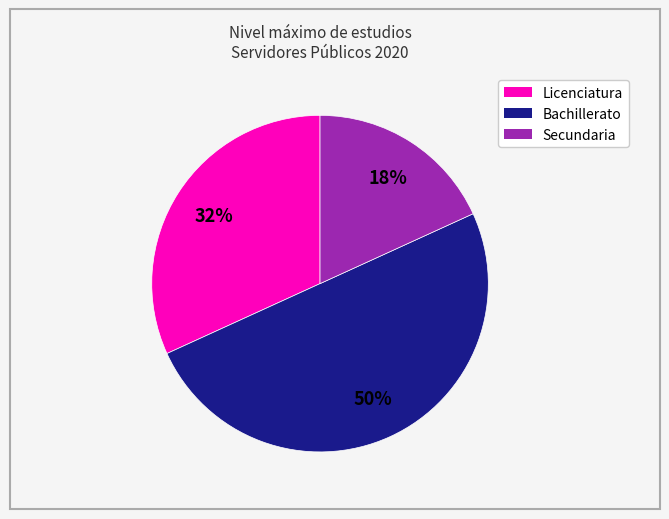

The Secundaria slice represents 18% of the pie. True or false?

True